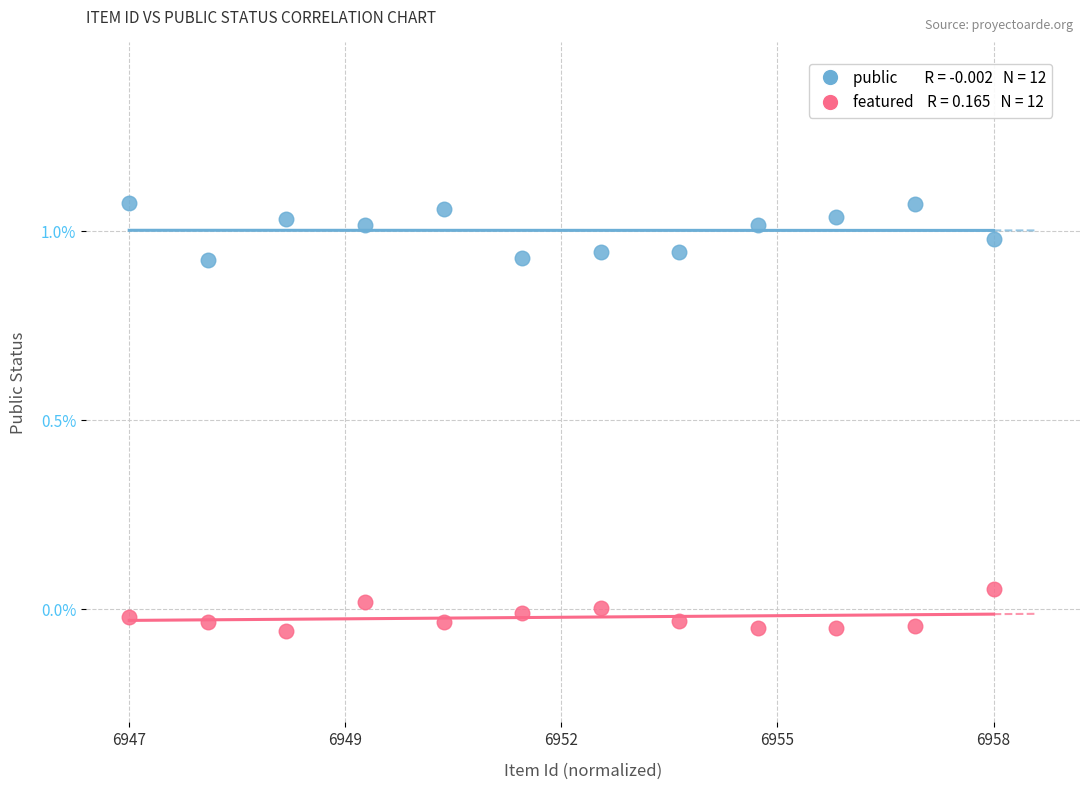

How many data points are displayed?

24